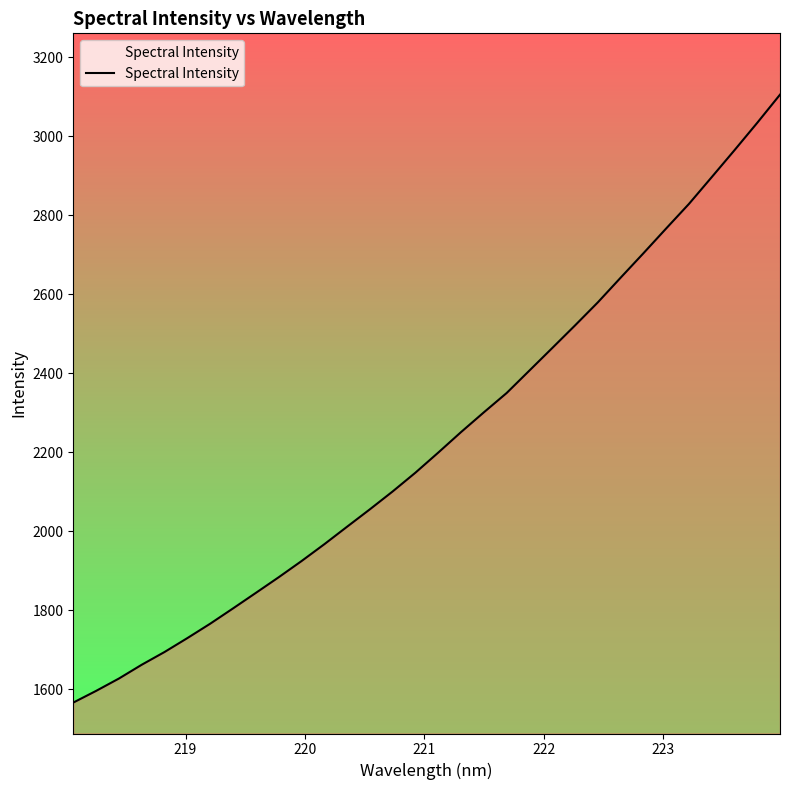

Count the number of values greater than 2198.

16